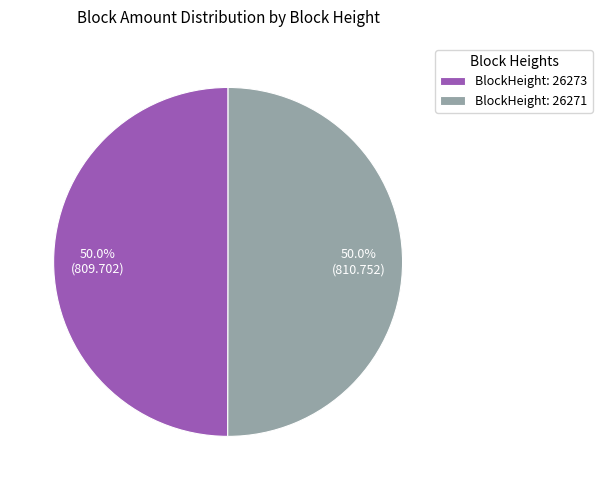

To the nearest percent, what is the average slice percentage?

50%